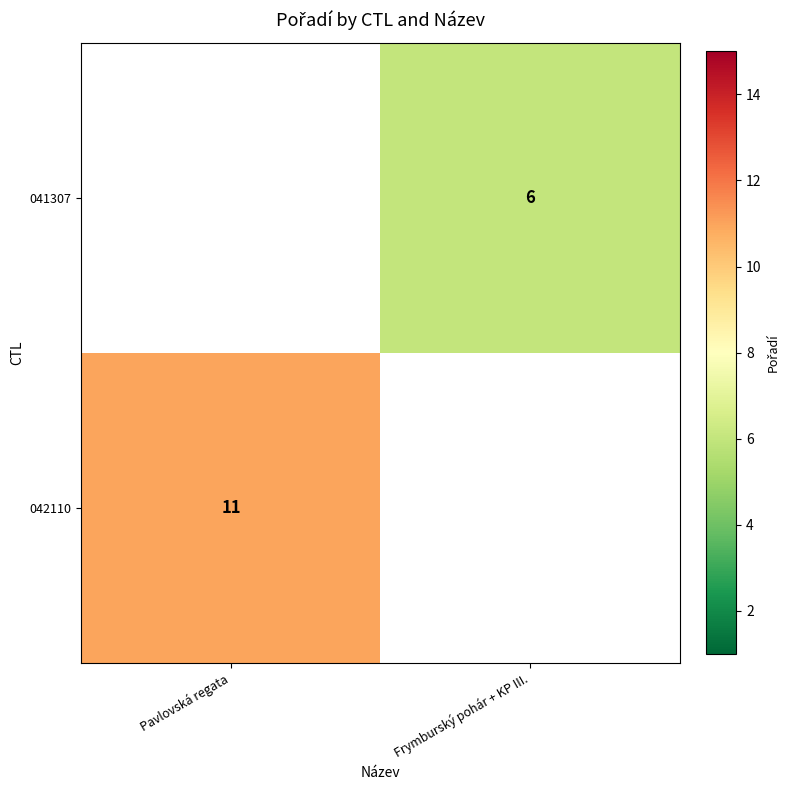

What is the greatest value displayed?

11.0